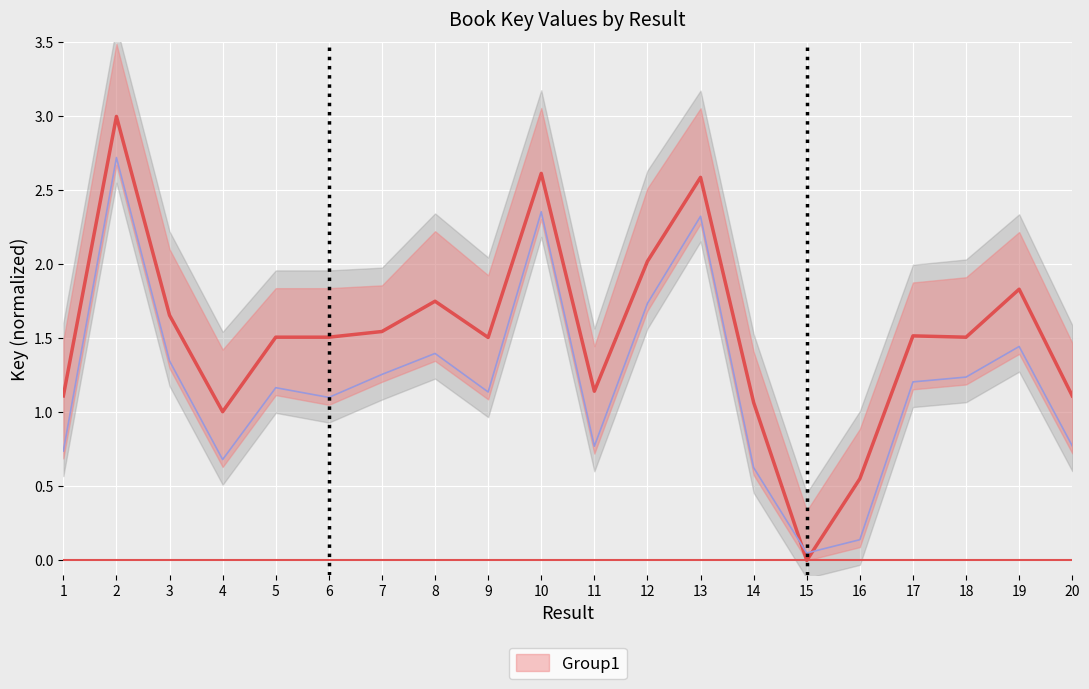

What is the value of the 20th point from the left?

1.1